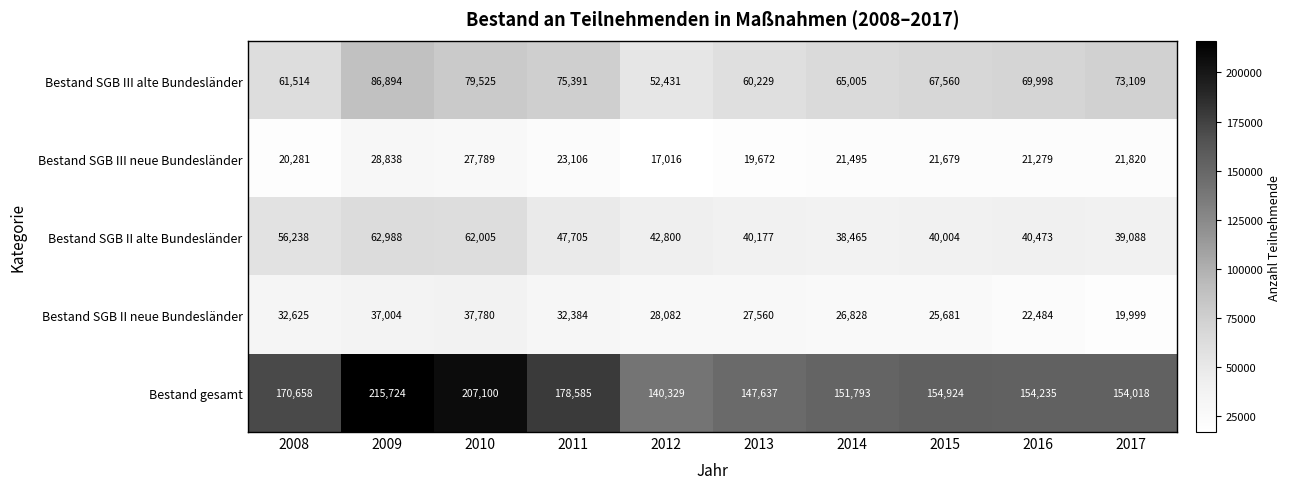

What is the total value across all series at 2010?

414199